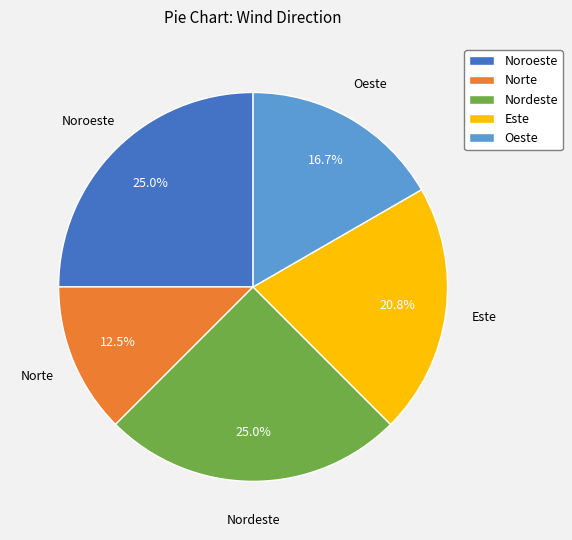

How many slices are in this pie chart?

5